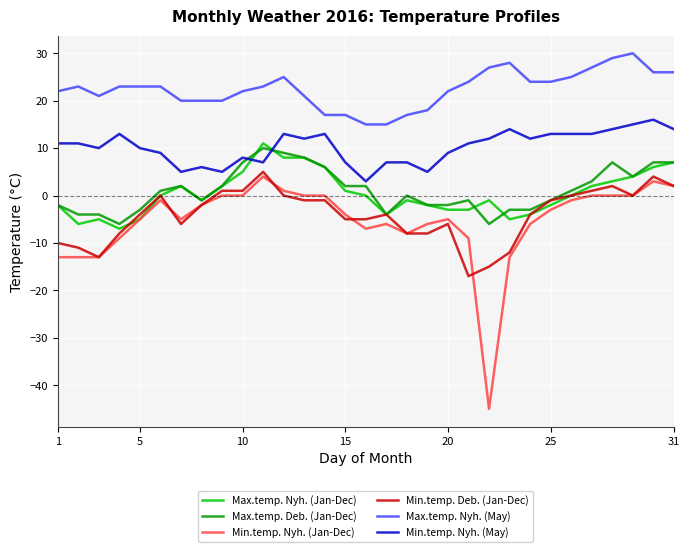

True or false: Min.temp. Nyh. (Jan-Dec) and Max.temp. Deb. (Jan-Dec) intersect in this chart.

False